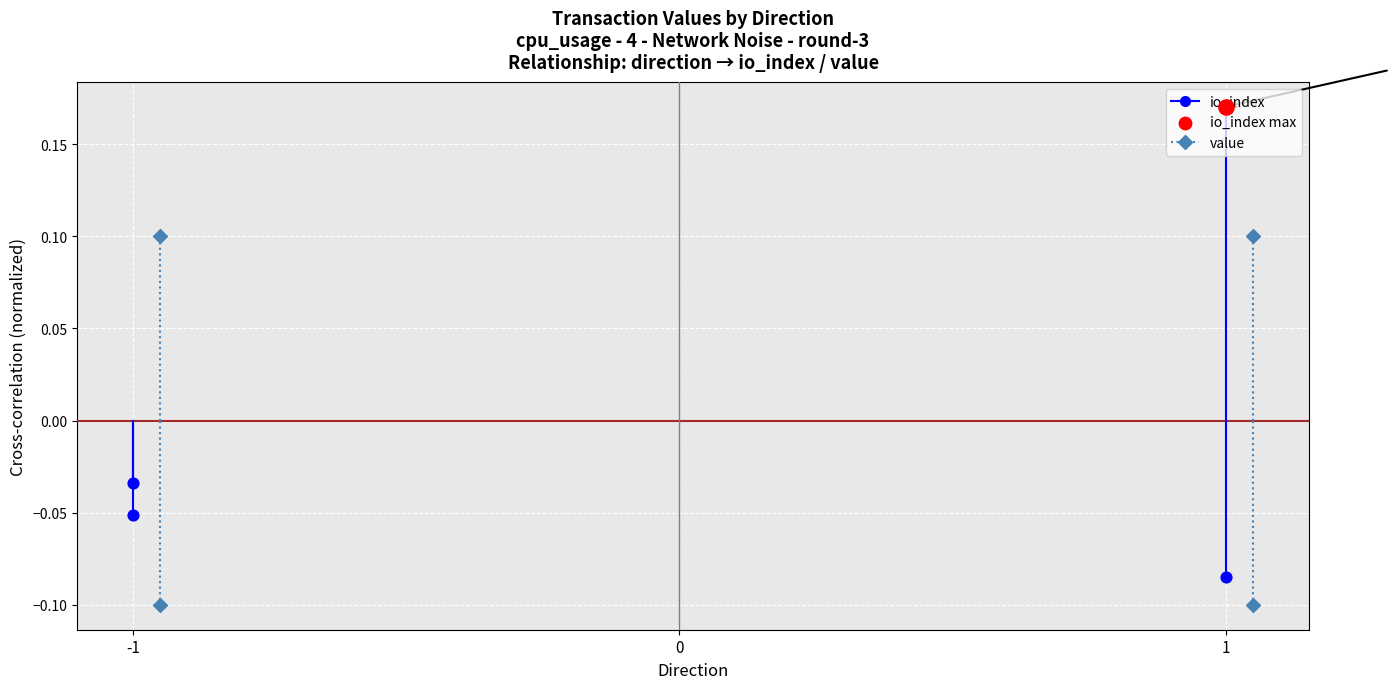

Is the value of value at -1 greater than the value of io_index at 0?

Yes